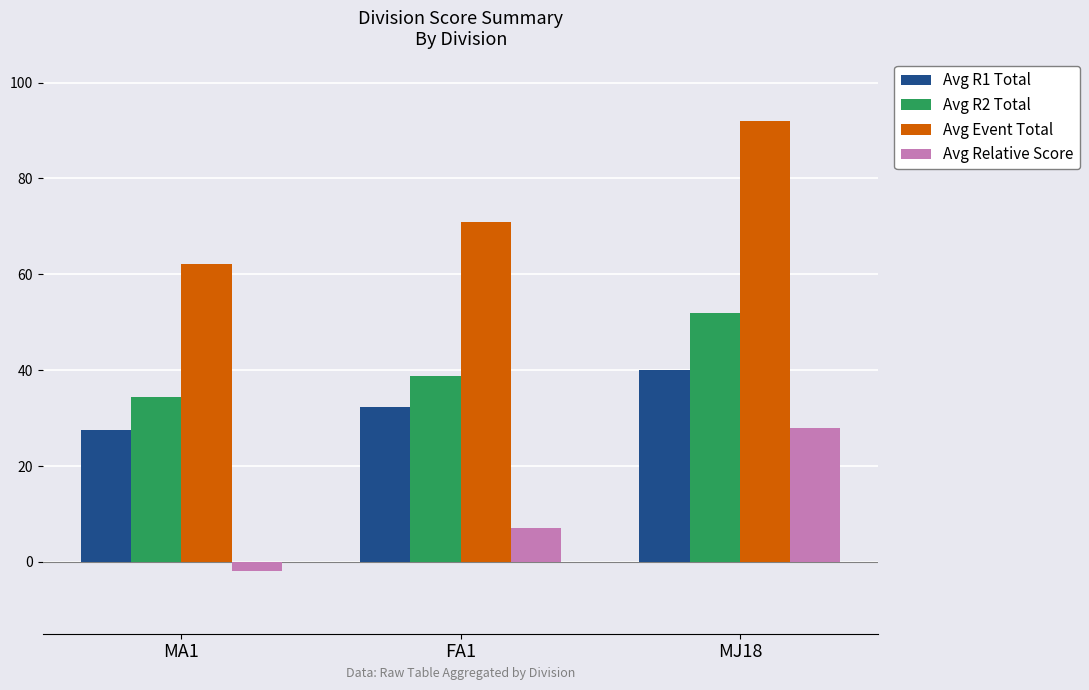

What is the difference between the highest and lowest values at MJ18?

64.0